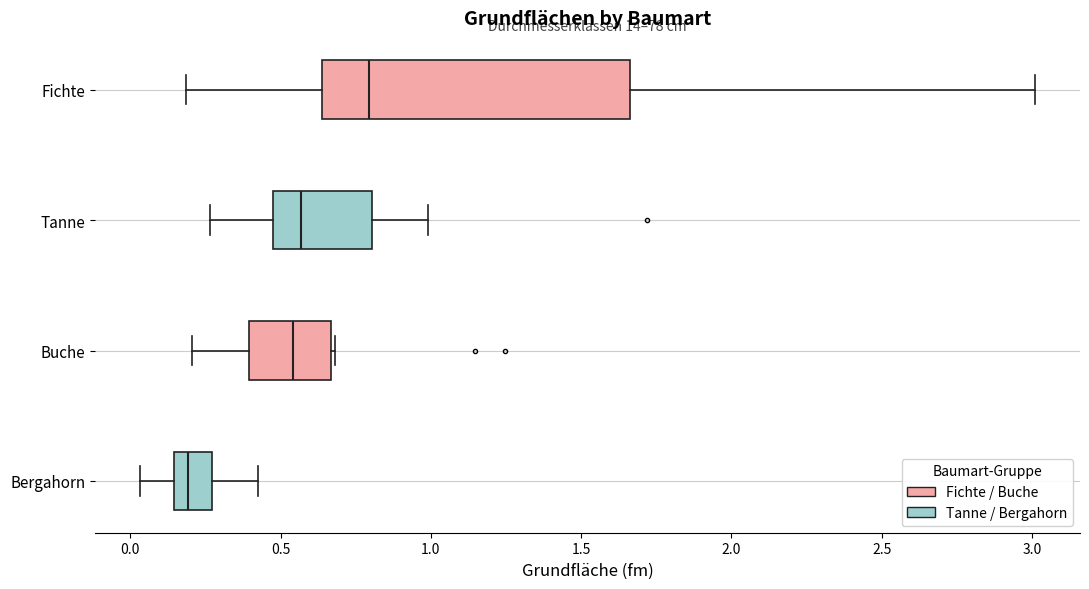

Comparing the boxes themselves (not the whiskers), which one is the widest?

Fichte